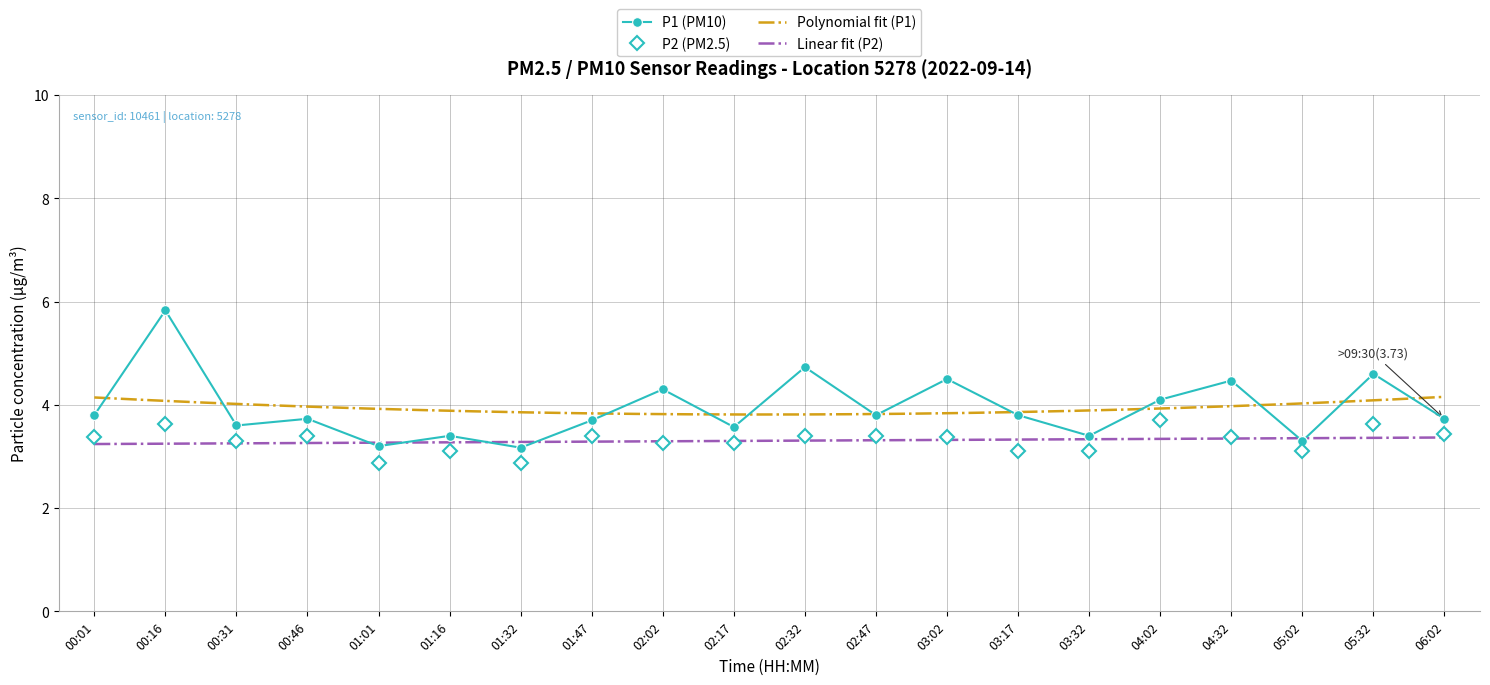

In P1, how many points are lower than both neighbors (excluding endpoints)?

7